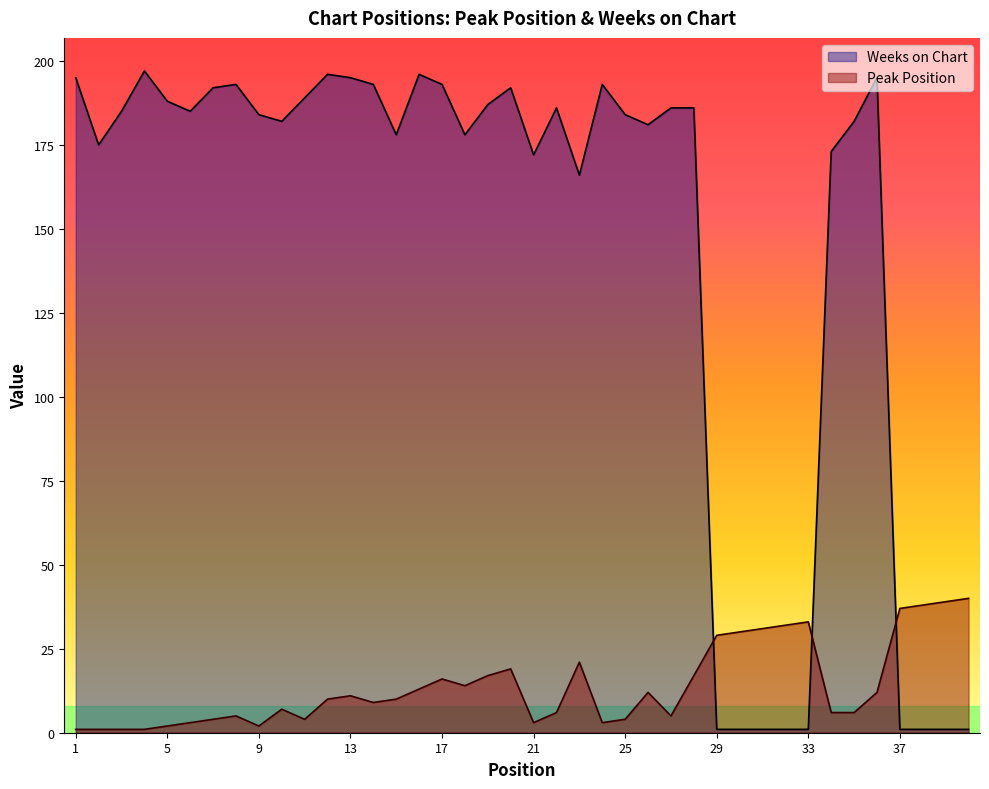

At how many categories does at least one series exceed 188?

13